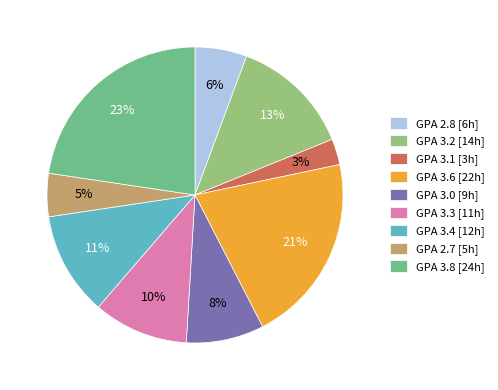

Do GPA 3.2 [14h] and GPA 3.8 [24h] together represent more than half of the pie?

No